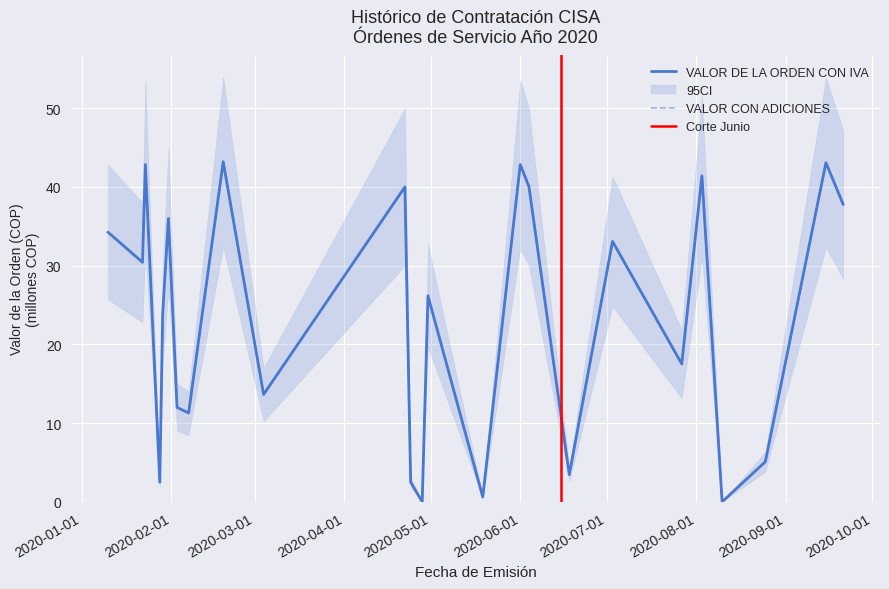

Reading left to right, list all the values displayed in this chart.

VALOR DE LA ORDEN CON IVA: 34.3	30.4	42.8	2.5	23.8	36.0	12.0	11.3	43.2	13.6	40.0	2.5	0.0	26.2	0.6	42.8	40.1	3.5	33.1	17.5	41.4	0.0	5.1	43.1	37.8
VALOR CON ADICIONES: 34.3	30.4	42.8	2.5	23.8	36.0	12.0	11.3	43.2	13.6	40.0	2.5	0.0	26.2	0.6	42.8	40.1	3.5	33.1	17.5	41.4	0.0	5.1	43.1	37.8